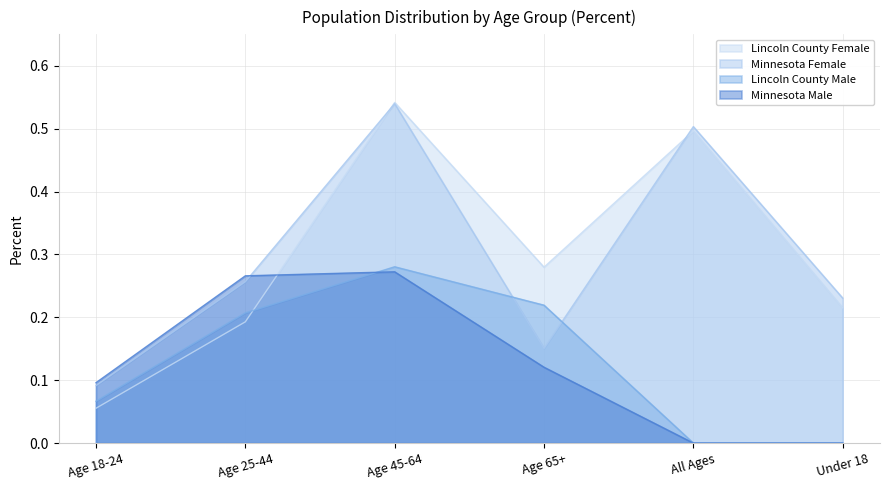

Where is the first local maximum for Lincoln County Male?

Age 45-64